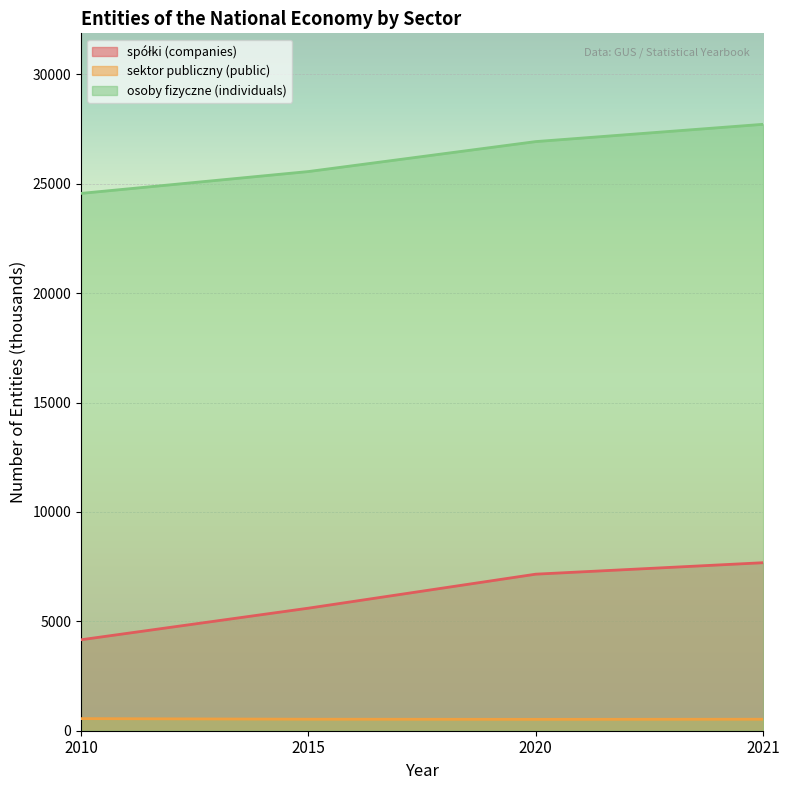

Reading right to left, what are all the values shown in this chart?

spółki (companies): 7679	7155	5601	4157
sektor publiczny (public): 525	520	526	553
osoby fizyczne (individuals): 27716	26926	25557	24558